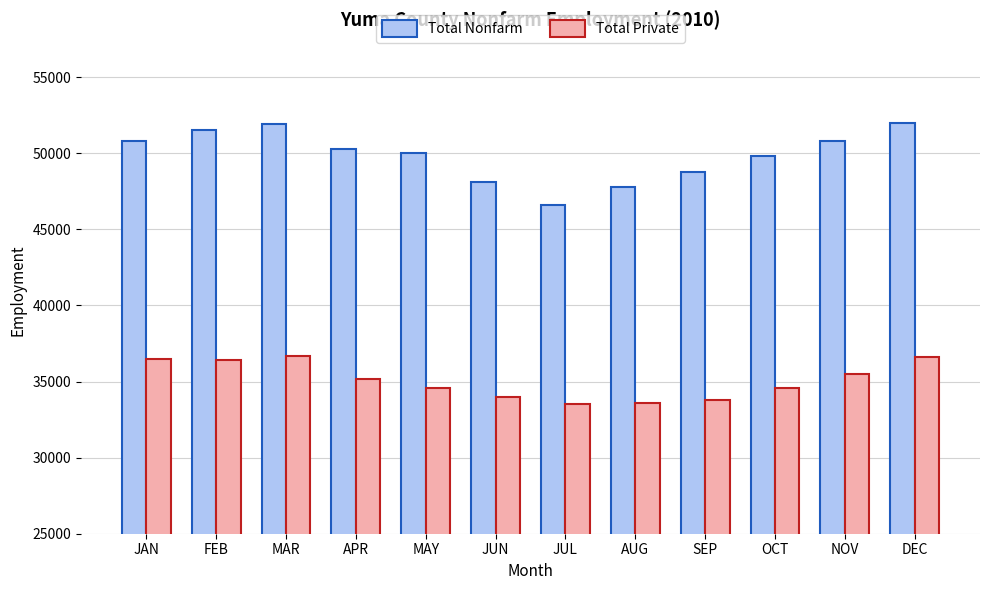

Between JUL and SEP, which series saw the biggest shift?

Total Nonfarm